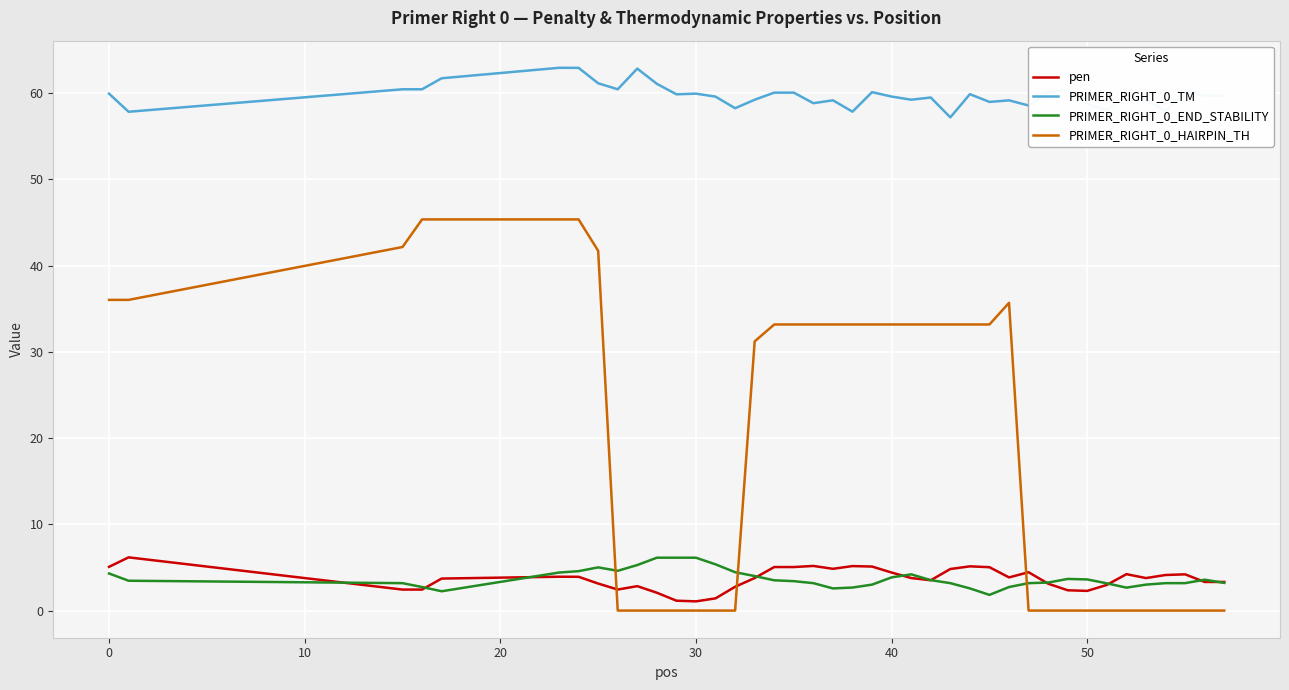

What is the highest value of the PRIMER_RIGHT_0_END_STABILITY series?

6.1